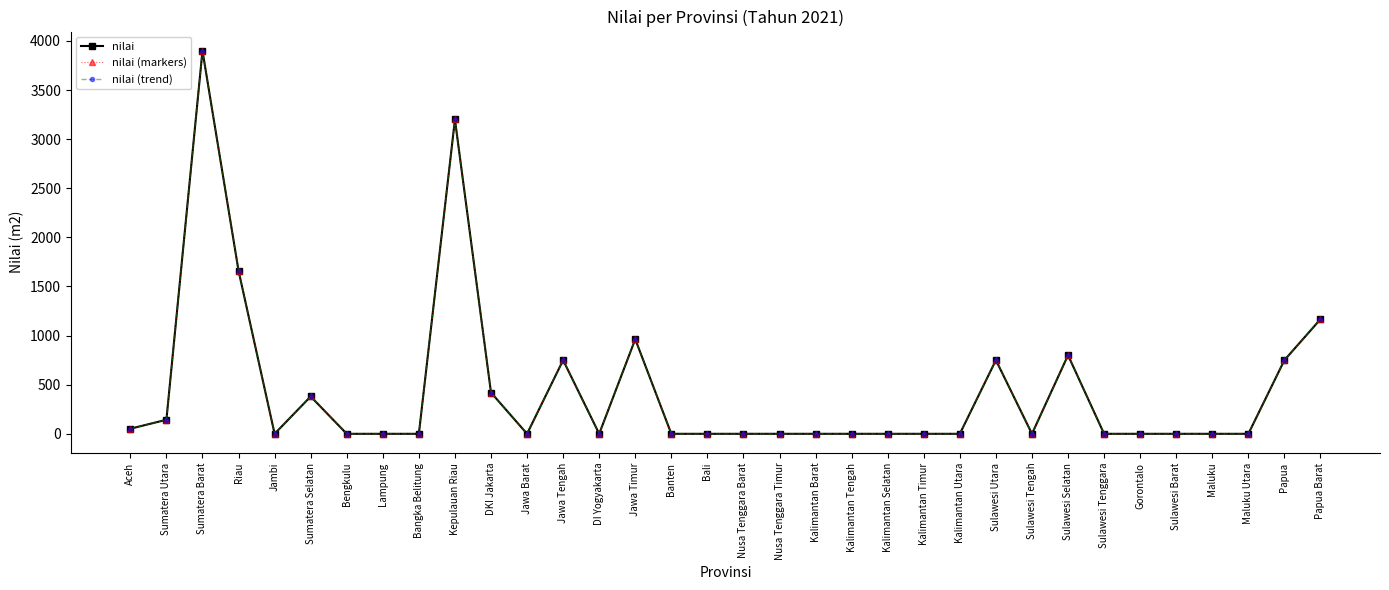

Is this an area chart (filled region under the line)?

No